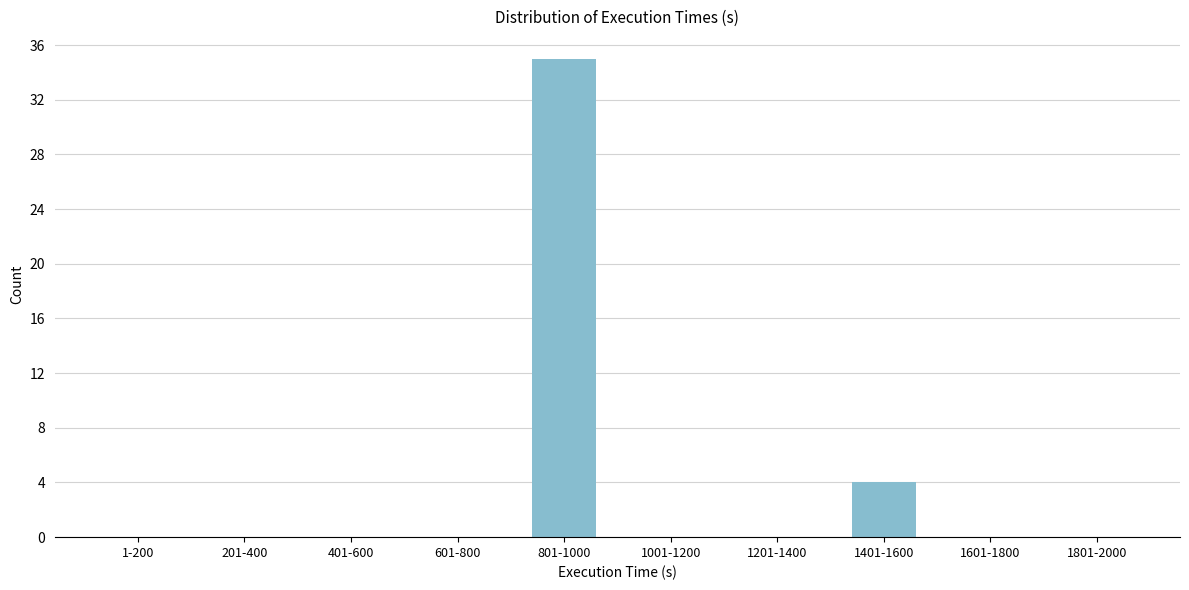

Reading left to right, extract all data points from this chart.

1-200=0	201-400=0	401-600=0	601-800=0	801-1000=35	1001-1200=0	1201-1400=0	1401-1600=4	1601-1800=0	1801-2000=0